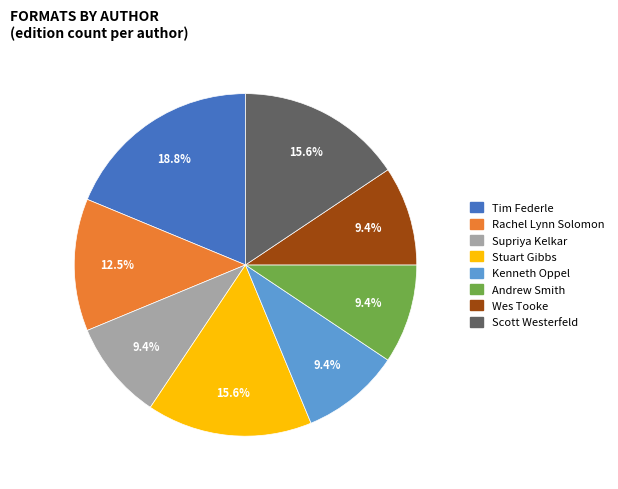

Count the number of slices in the pie.

8